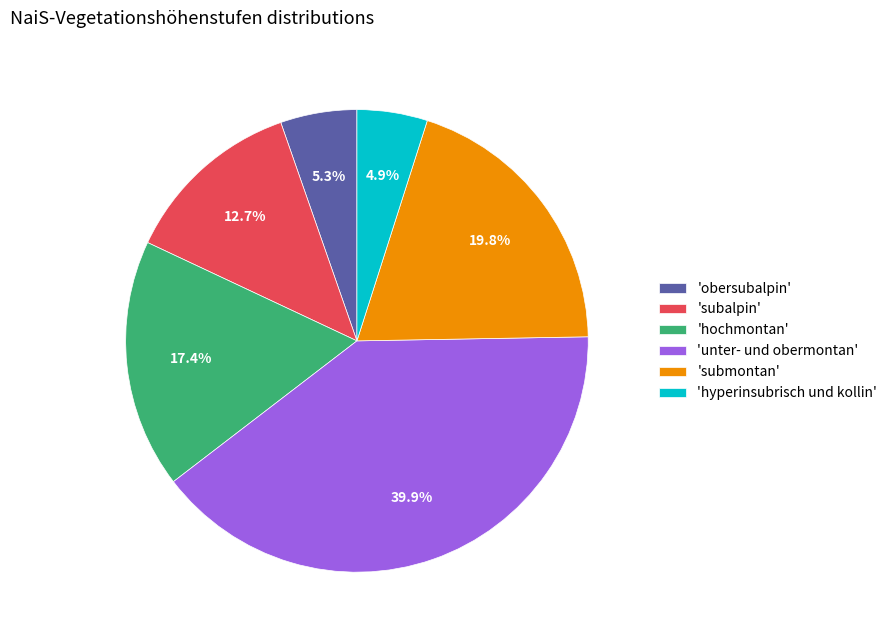

Does any single category account for the majority?

No